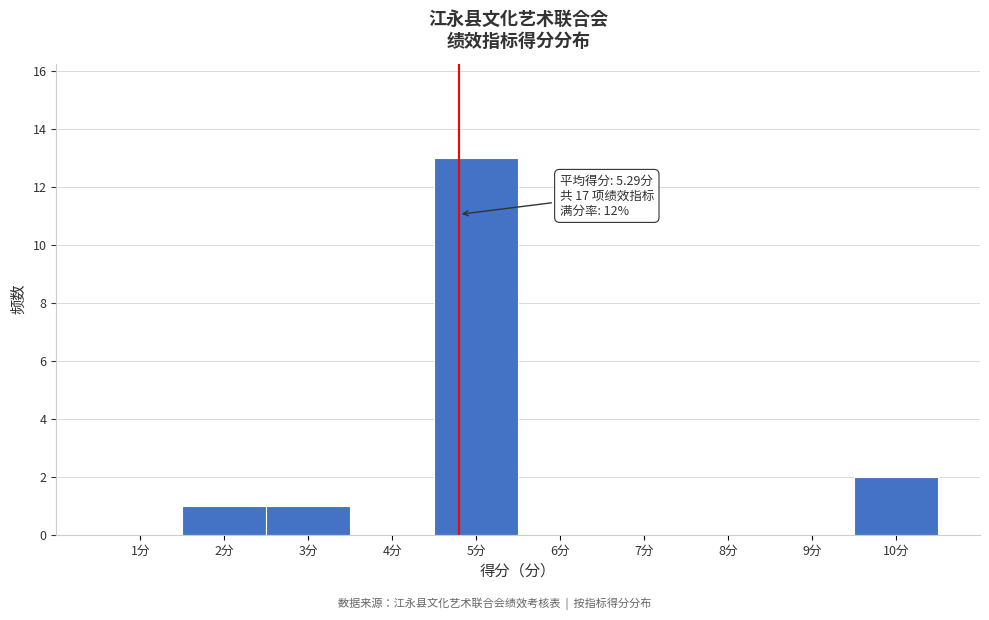

Reading right to left, list all the values displayed in this chart.

10分=2	9分=0	8分=0	7分=0	6分=0	5分=13	4分=0	3分=1	2分=1	1分=0